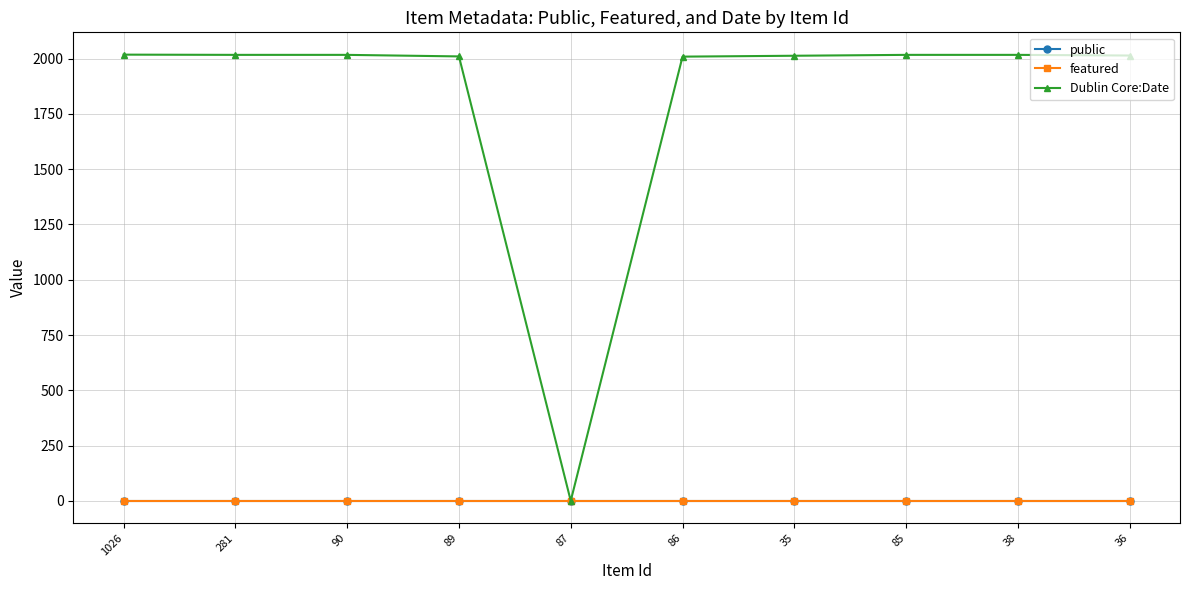

At how many categories does at least one series exceed 1618?

9